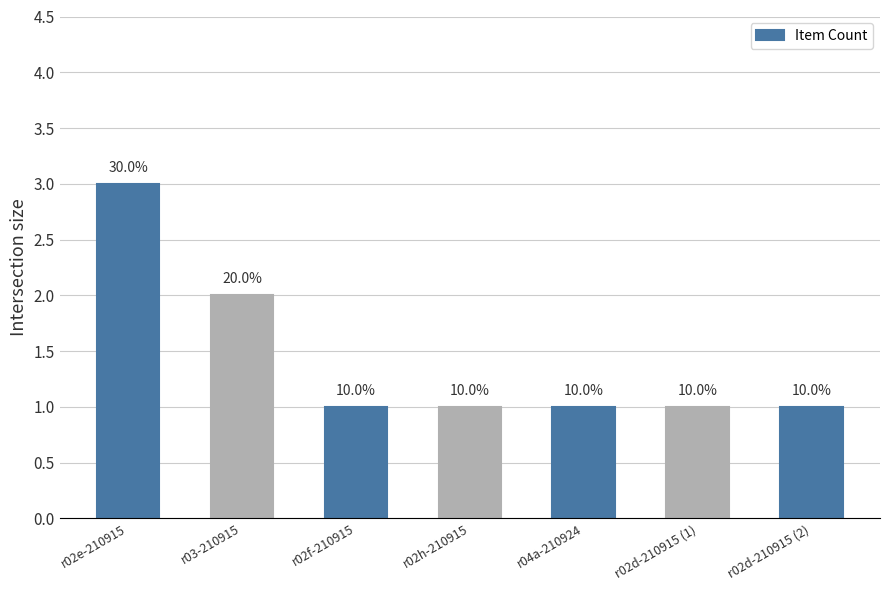

The chart shows a value of 2 at r03-210915. True or false?

True